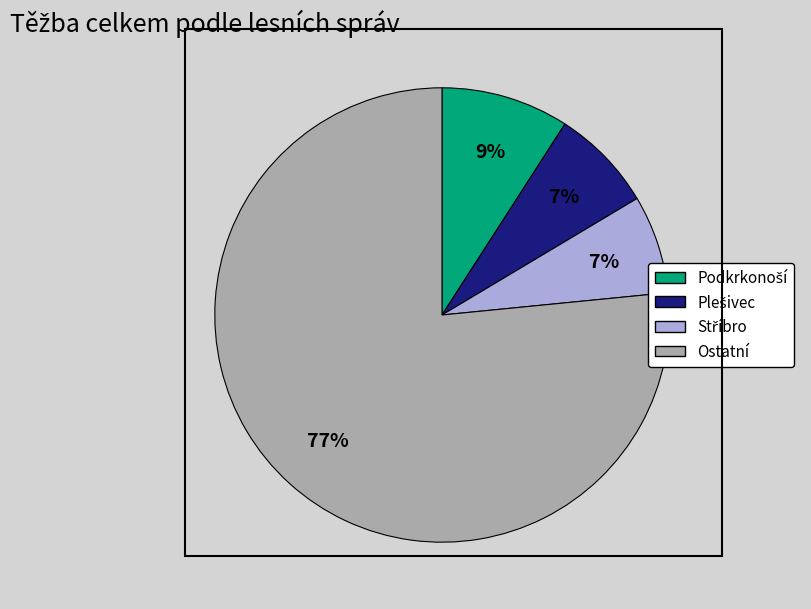

Is there any slice that represents more than half of the pie?

Yes